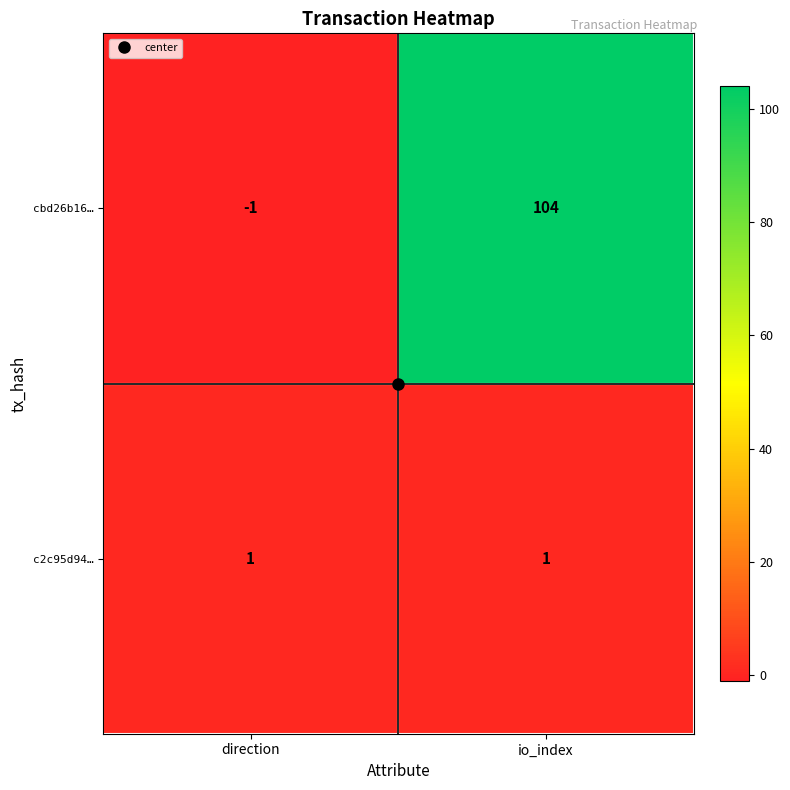

What is the difference between the highest and lowest values at io_index?

103